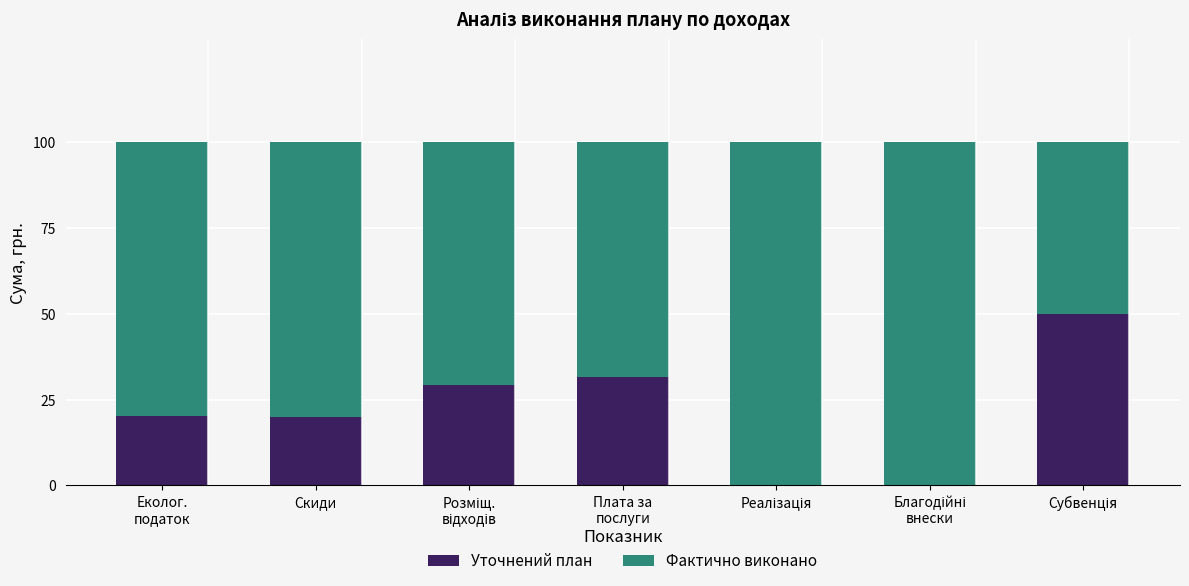

The value of Уточнений план at Скиди is 28.7. True or false?

False